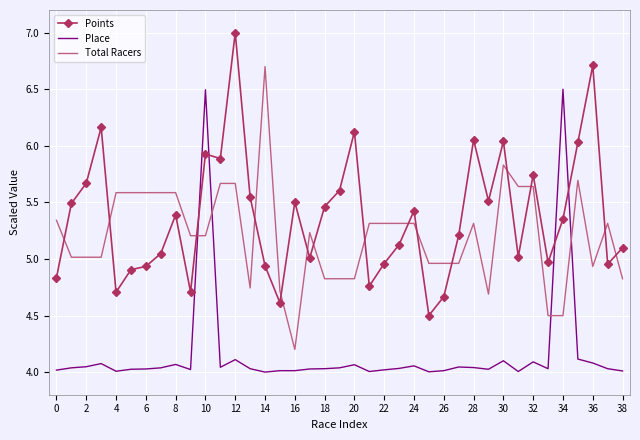

Which series ends up on top after the final intersection of Points and Place?

Points